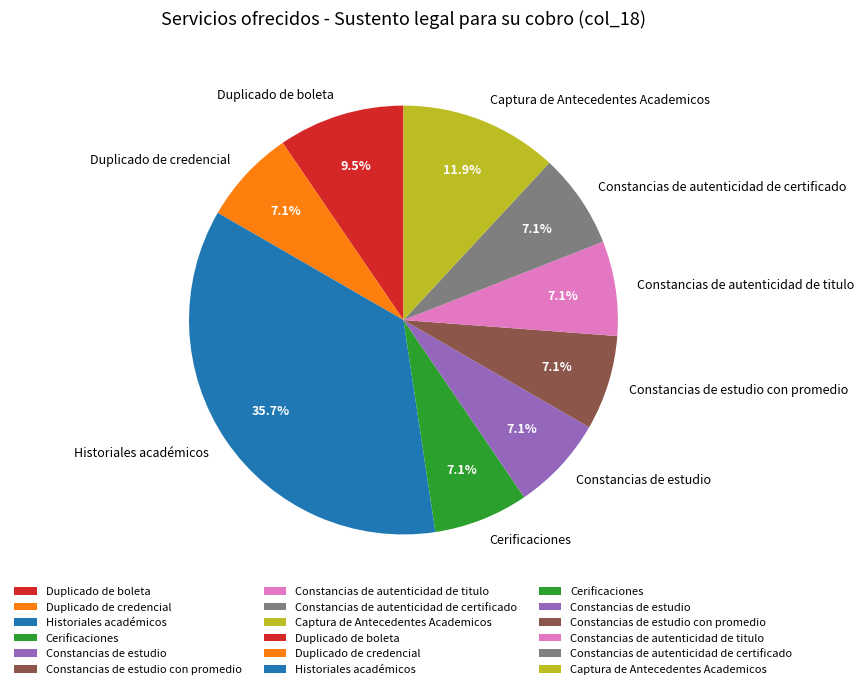

True or false: Constancias de estudio accounts for 1% of the total.

False